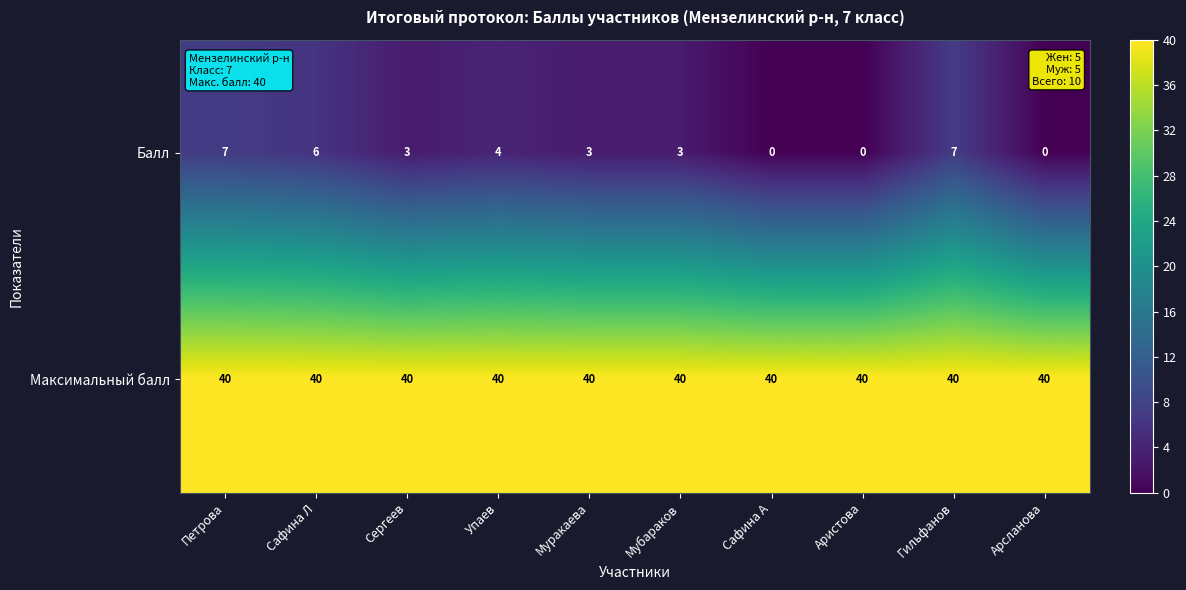

Reading left to right, list all the values displayed in this chart.

Балл: Петрова=7	Сафина Л=6	Сергеев=3	Упаев=4	Муракаева=3	Мубараков=3	Сафина А=0	Аристова=0	Гильфанов=7	Арсланова=0
Максимальный балл: Петрова=40	Сафина Л=40	Сергеев=40	Упаев=40	Муракаева=40	Мубараков=40	Сафина А=40	Аристова=40	Гильфанов=40	Арсланова=40